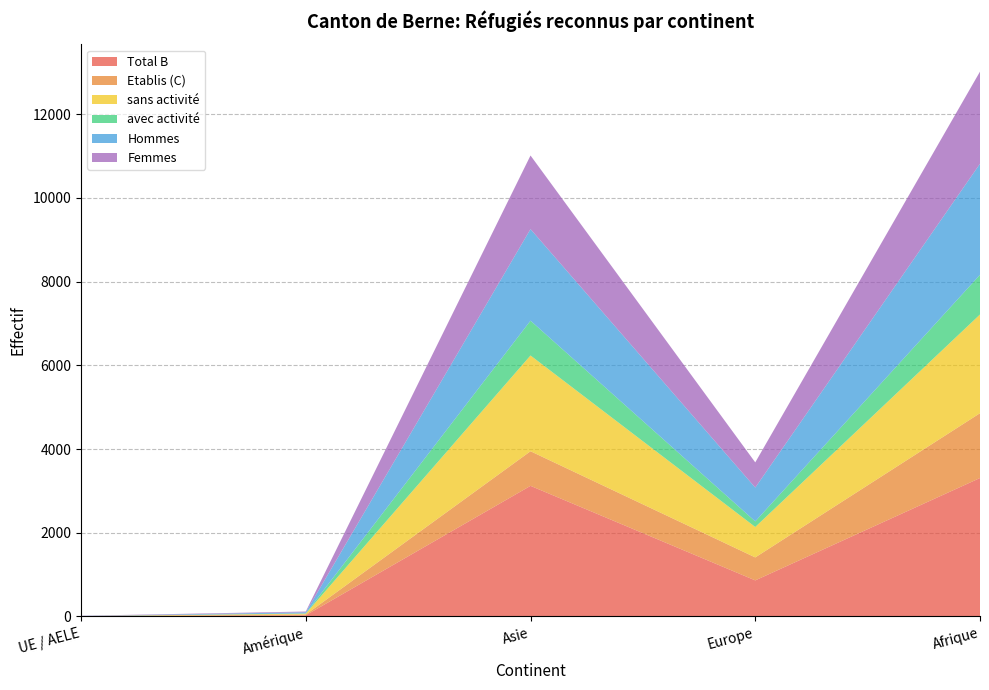

Reading right to left, list all the values displayed in this chart.

Total B: 3307	861	3120	27	0
Etablis (C): 1549	549	827	18	8
sans activité: 2359	727	2288	21	0
avec activité: 948	134	832	6	0
Hommes: 2654	808	2188	27	3
Femmes: 2202	602	1759	18	5